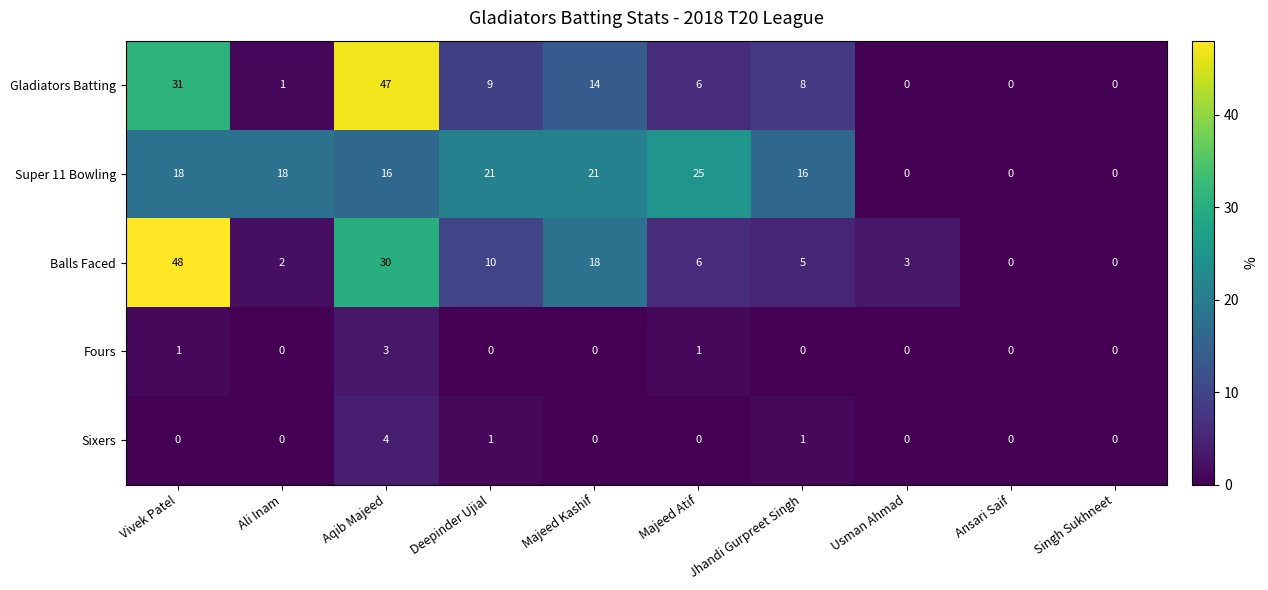

Is it true that Fours equals 0 at Jhandi Gurpreet Singh?

True